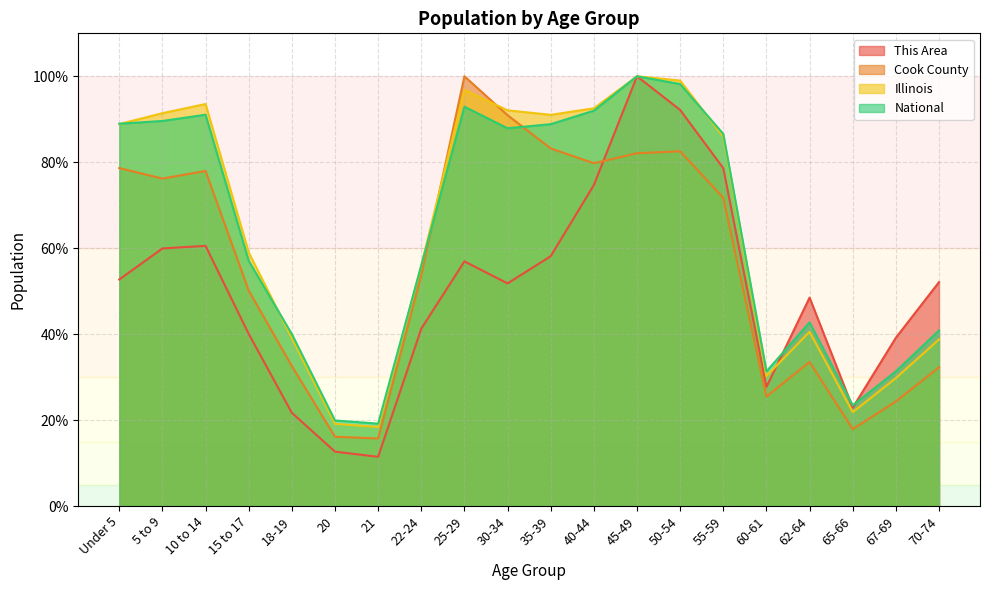

Reading left to right, extract all data points from this chart.

This Area: 52.7	59.9	60.5	40.1	21.7	12.7	11.4	41.3	56.9	51.8	58.1	74.7	100.0	92.2	78.6	27.7	48.5	22.9	39.2	52.1
Cook County: 78.6	76.2	78.0	50.1	32.6	16.1	15.7	53.7	100.0	90.9	83.2	79.8	82.1	82.5	71.7	25.5	33.5	17.9	24.3	32.3
Illinois: 88.9	91.4	93.5	59.0	39.1	19.1	18.4	56.0	96.8	92.1	91.0	92.6	100.0	99.0	85.9	30.2	40.6	21.8	29.8	38.8
National: 89.0	89.6	91.1	57.0	40.0	19.9	19.2	56.0	92.9	87.9	88.9	92.0	100.0	98.2	86.6	31.3	42.7	23.4	31.3	40.9